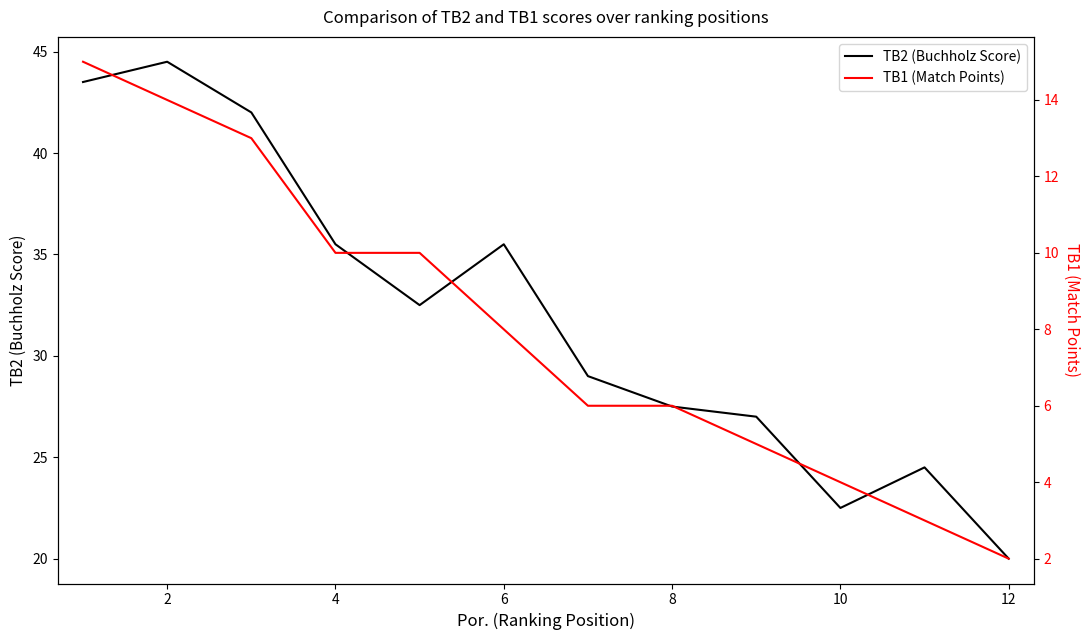

The value of TB2 (Buchholz Score) at 12 is 20.0. True or false?

True